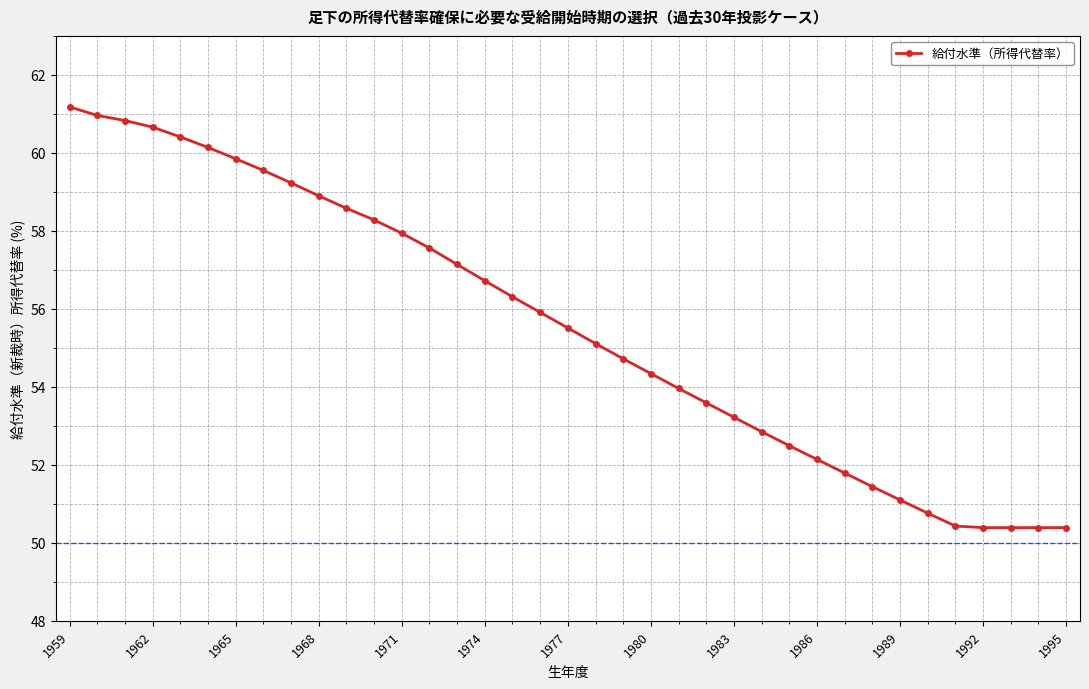

What is the average value?

55.5